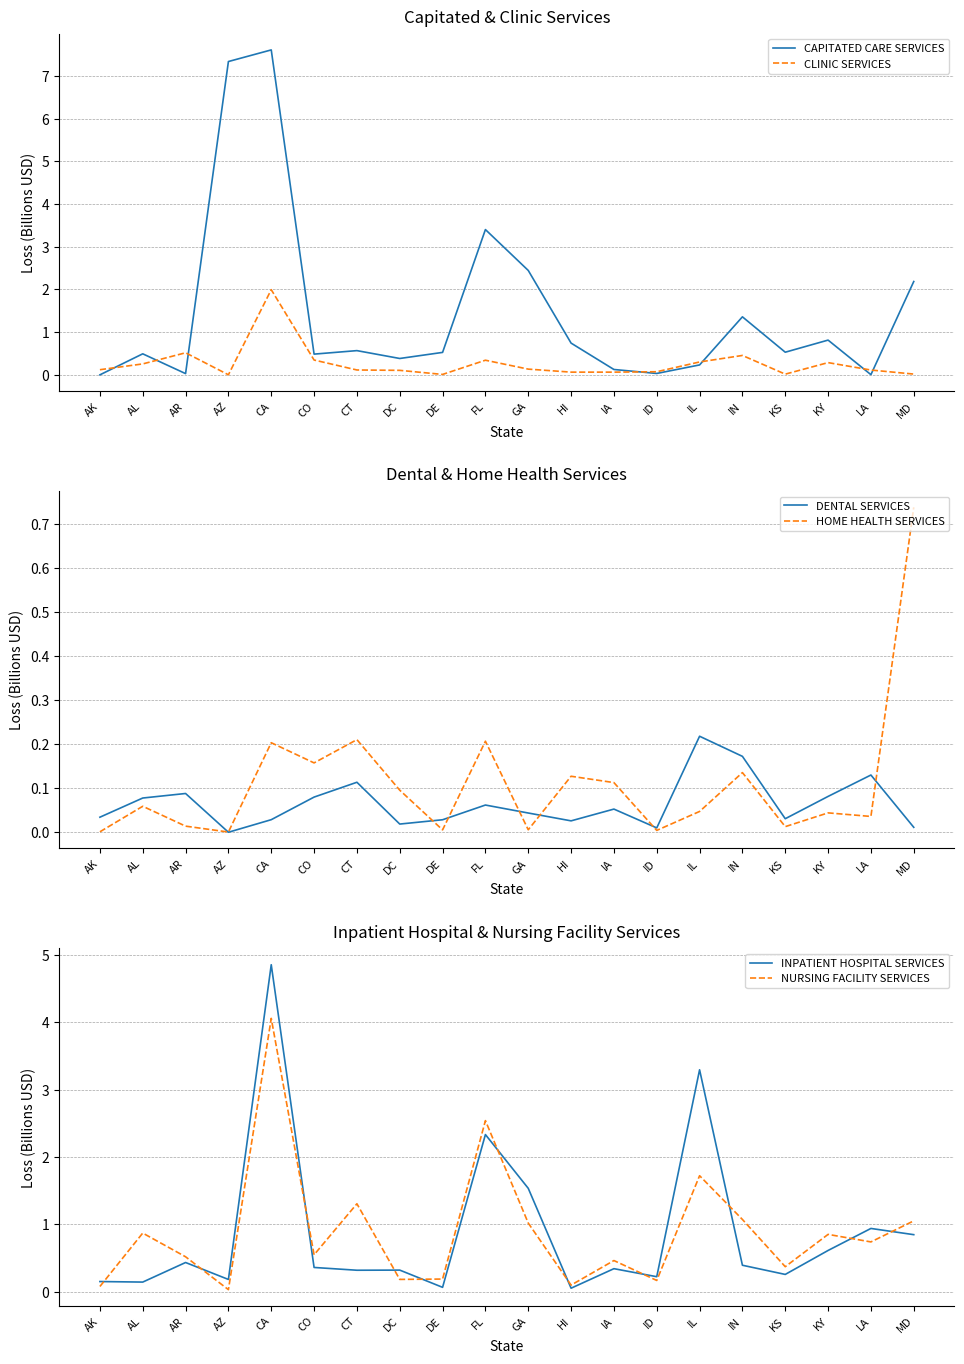

Which series has the largest total across all categories?

CAPITATED CARE SERVICES